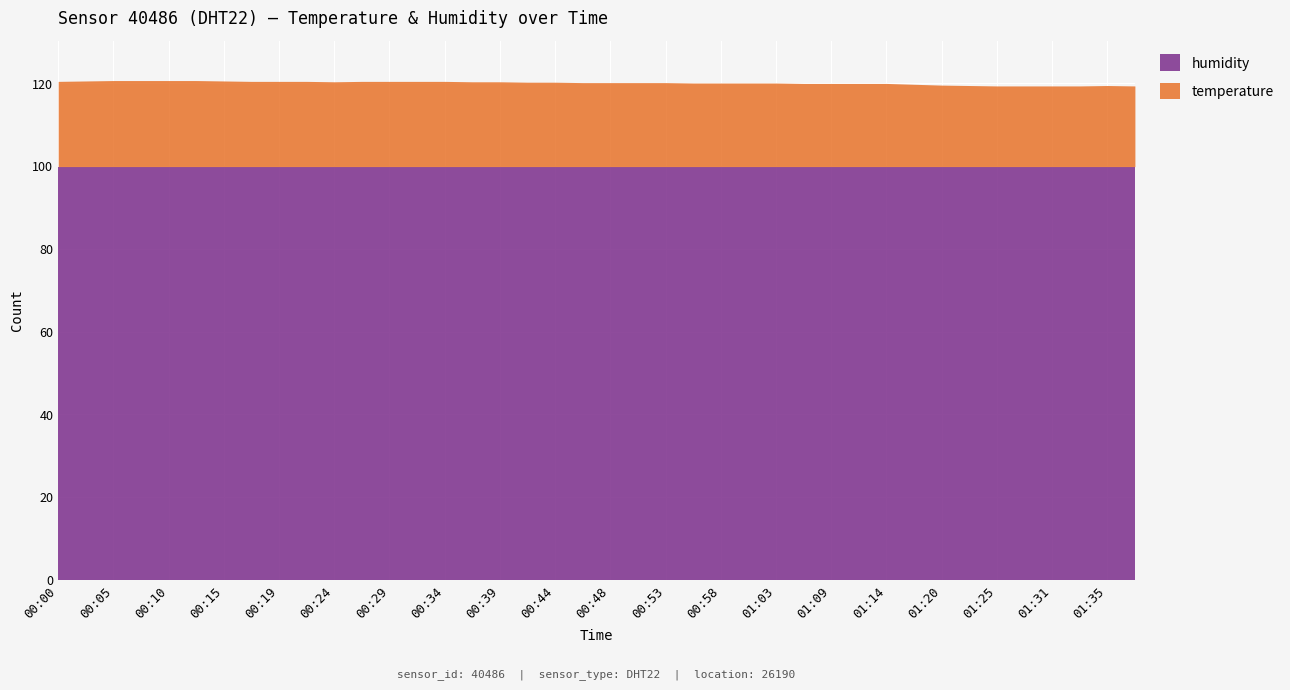

Read the temperature value at 00:58.

20.2